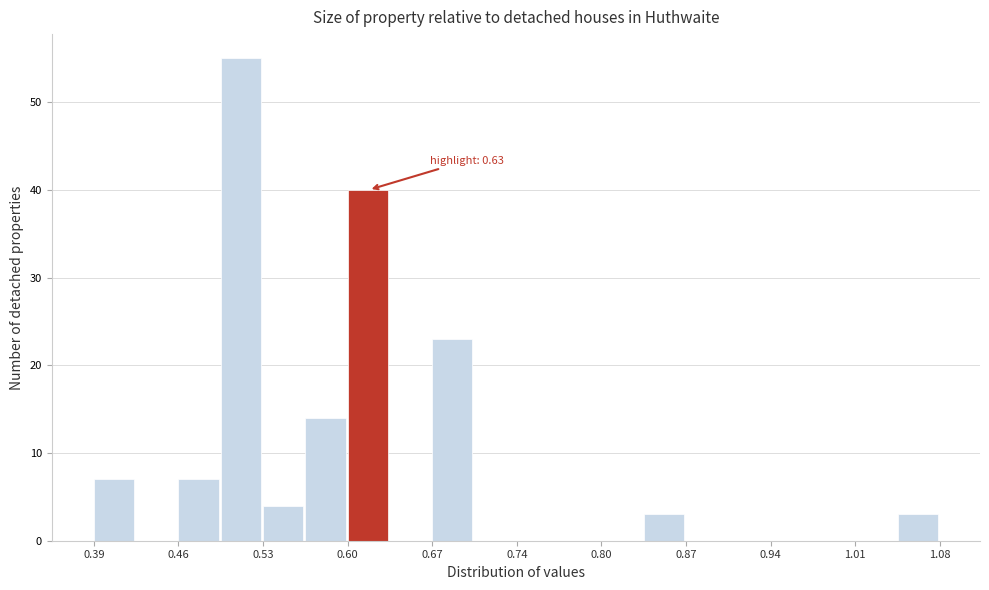

Around what value on the x-axis is the tallest bar? Give the approximate position of its centre, as read against the axis.

0.51